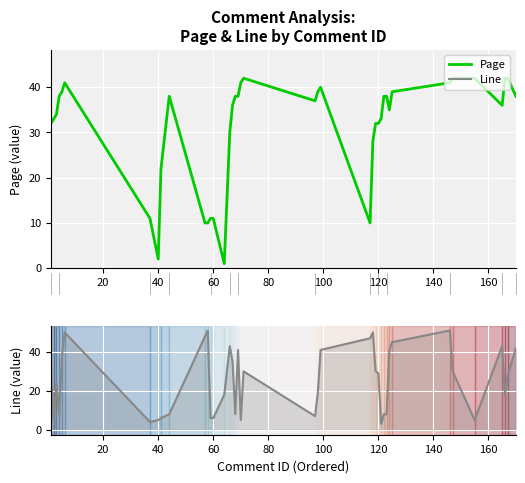

What is the label of the 21st point from the left?

20